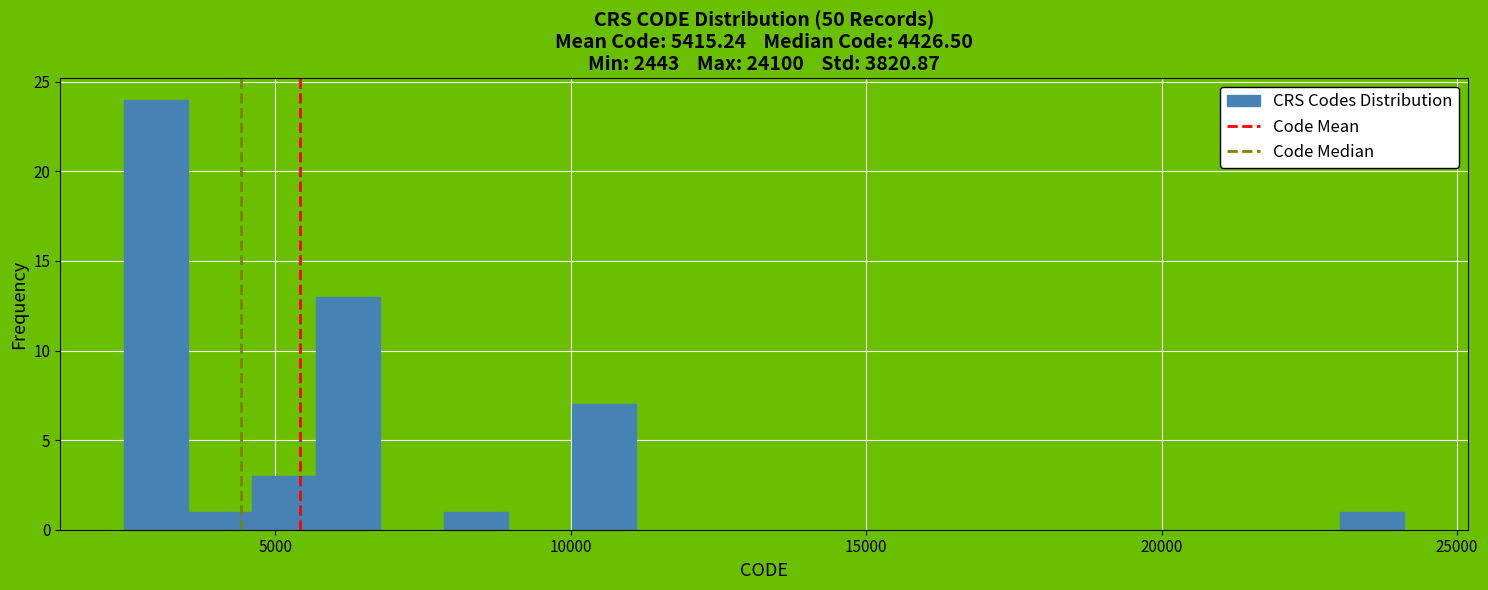

Read against the x-axis, roughly where is the centre of the tallest bar?

3000